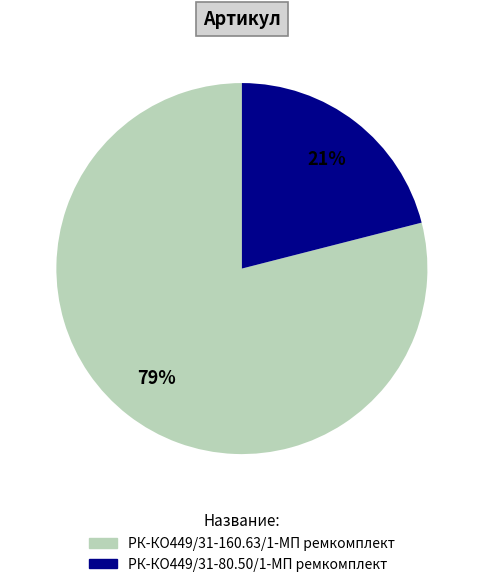

How many segments does this pie chart have?

2